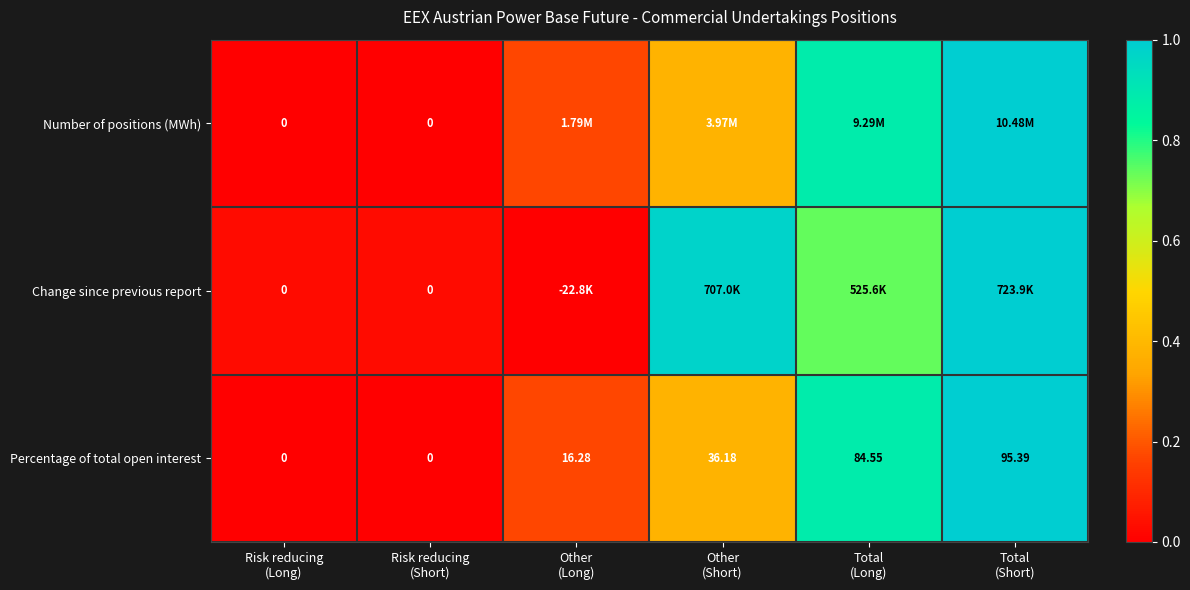

Which has a higher value, Other
(Long) or Total
(Long)?

Total
(Long)